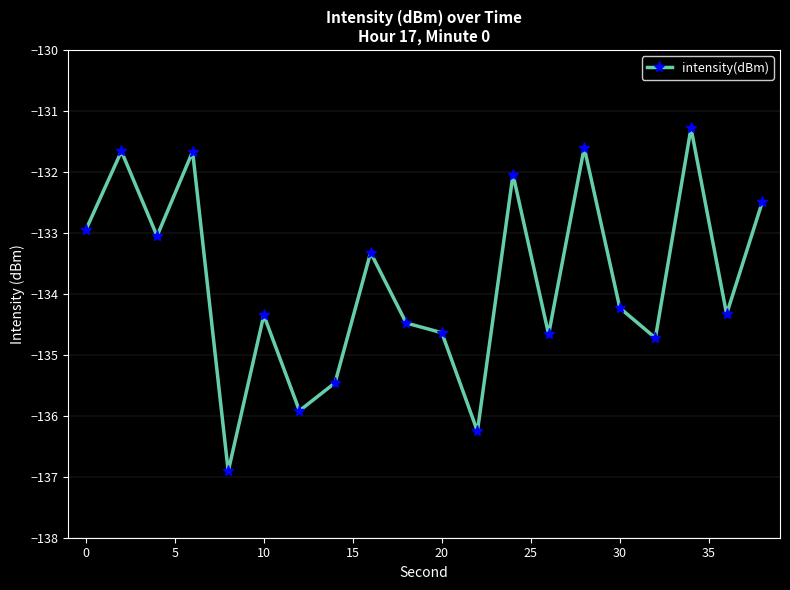

What is the value of the 4th point from the left?

-131.7